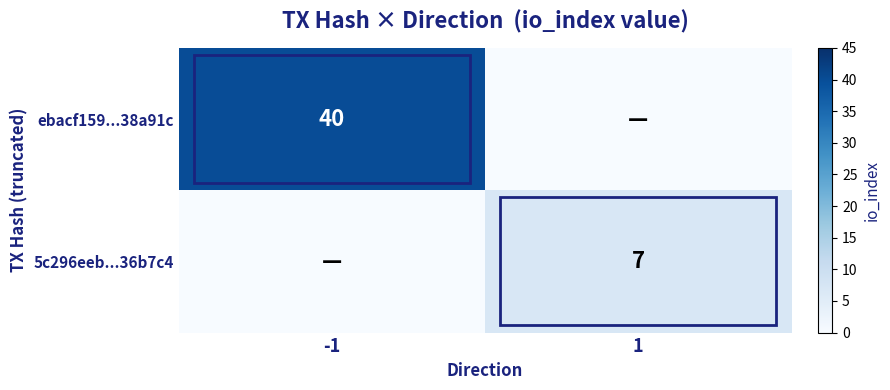

Is it true that ebacf159...38a91c equals 40 at -1?

True